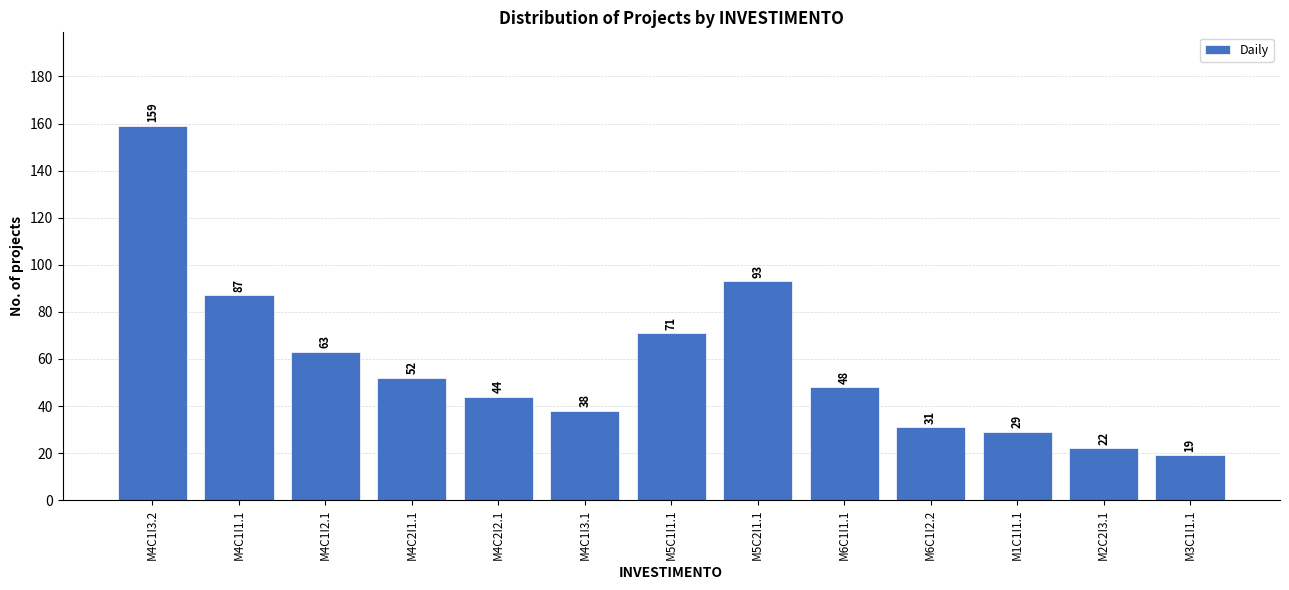

Reading right to left, extract all data points from this chart.

M3C1I1.1=19	M2C2I3.1=22	M1C1I1.1=29	M6C1I2.2=31	M6C1I1.1=48	M5C2I1.1=93	M5C1I1.1=71	M4C1I3.1=38	M4C2I2.1=44	M4C2I1.1=52	M4C1I2.1=63	M4C1I1.1=87	M4C1I3.2=159